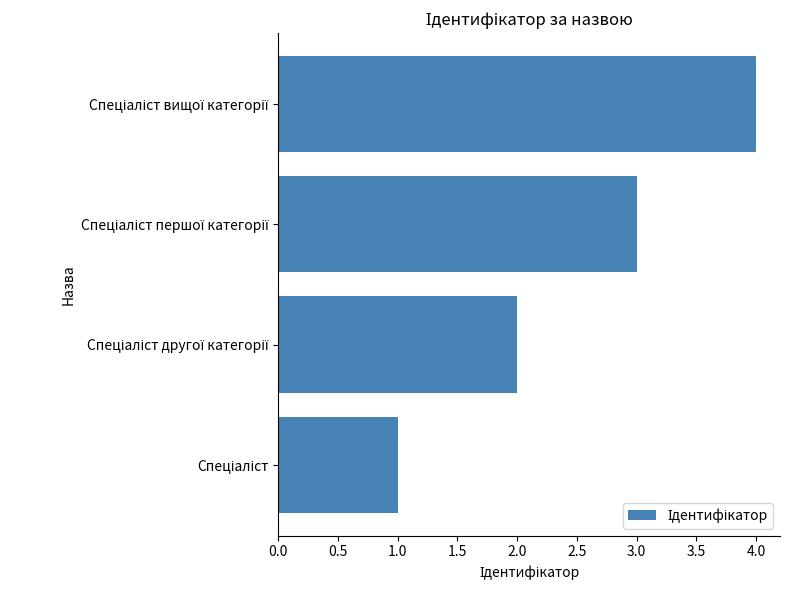

How many bars are there in total?

4